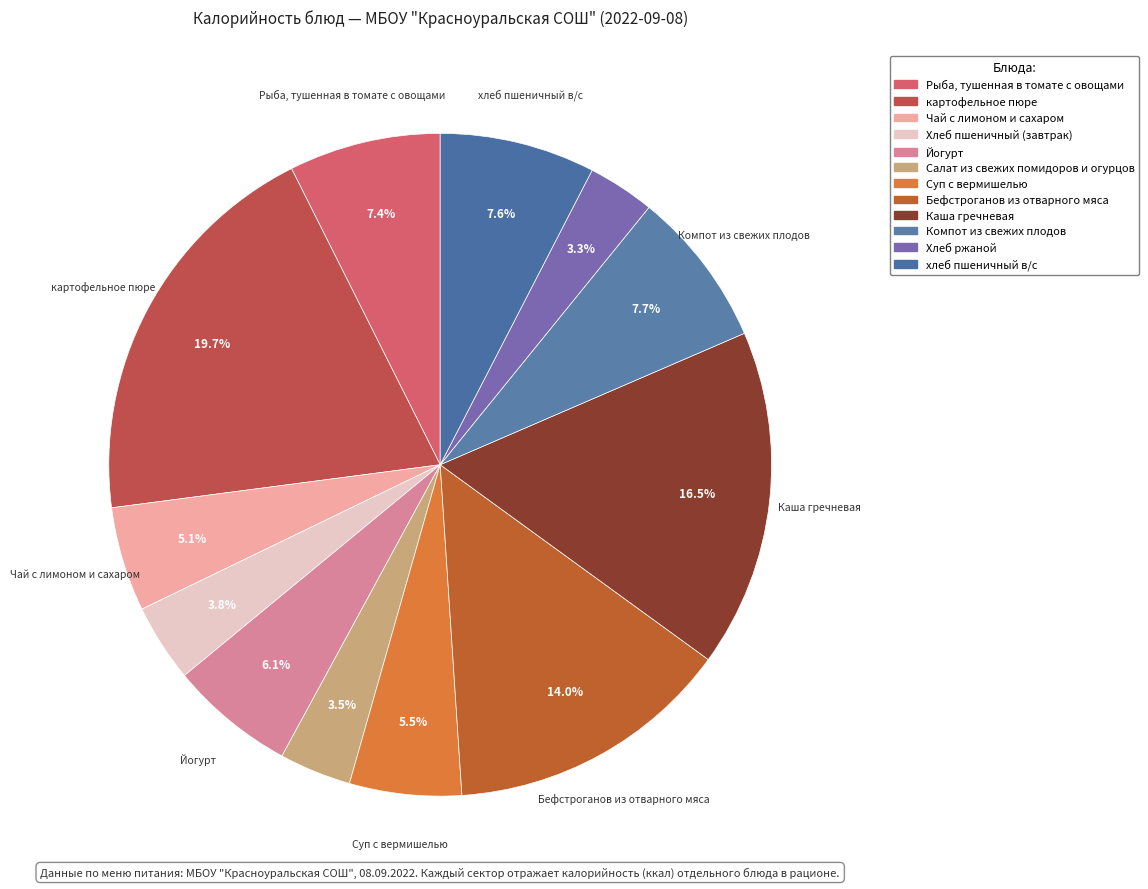

How many slices are in this pie chart?

12